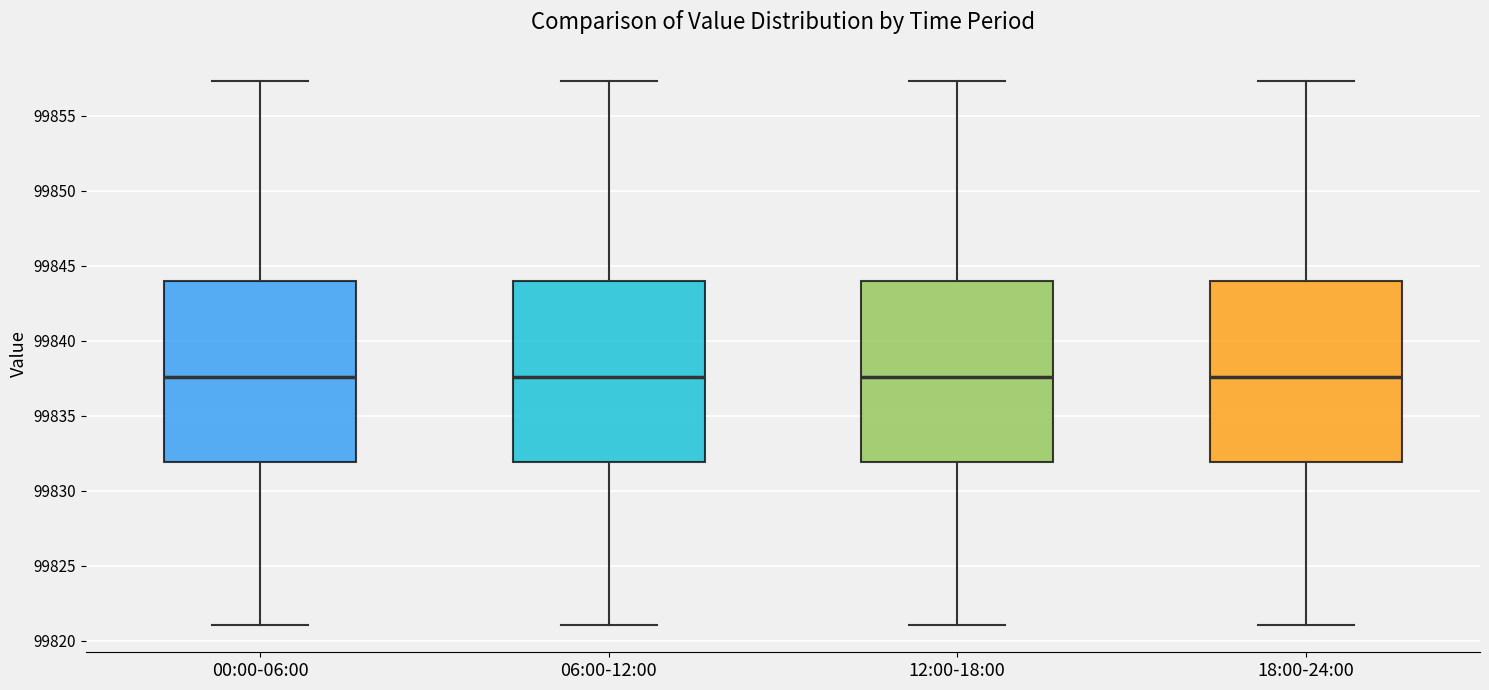

Reading left to right, read every box against the y-axis: the position of its median line, the range the box covers, and the ends of its whiskers. The values are not printed on the chart, so give them approximately, as read against the axis.

00:00-06:00: median 99837.5, box 99832.0 to 99844.0, whiskers 99821.0 to 99857.5
06:00-12:00: median 99837.5, box 99832.0 to 99844.0, whiskers 99821.0 to 99857.5
12:00-18:00: median 99837.5, box 99832.0 to 99844.0, whiskers 99821.0 to 99857.5
18:00-24:00: median 99837.5, box 99832.0 to 99844.0, whiskers 99821.0 to 99857.5